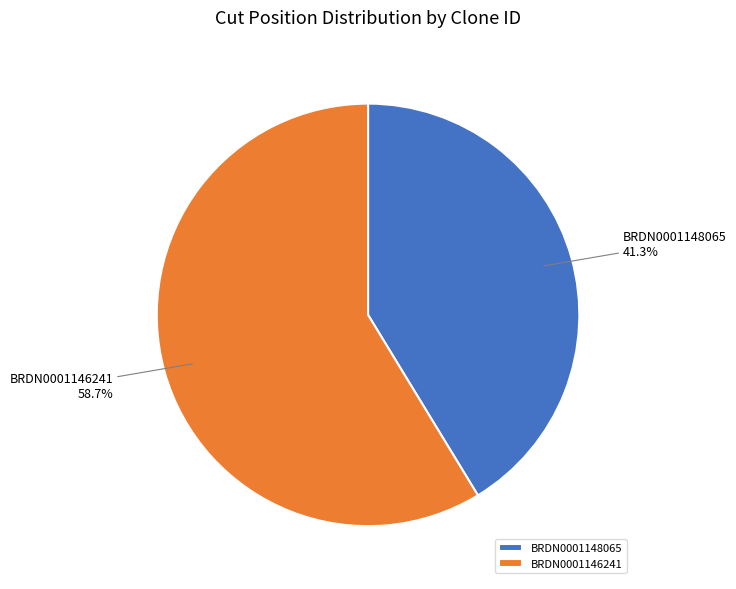

What is the smallest slice in the pie chart?

BRDN0001148065